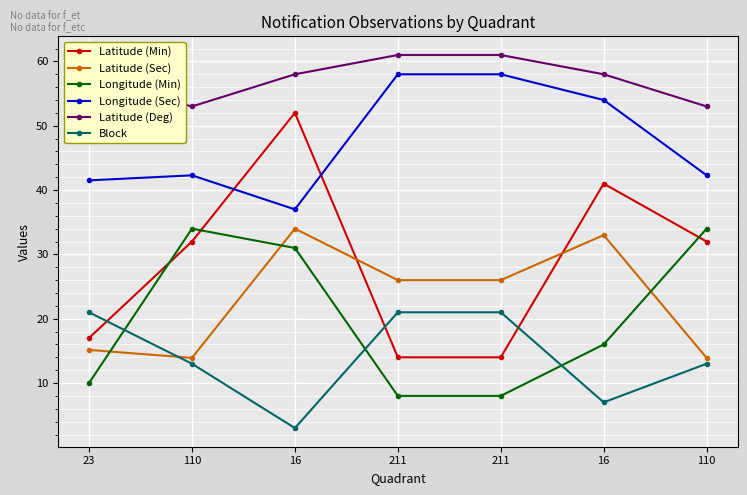

Which category has the lowest value across all series?

16